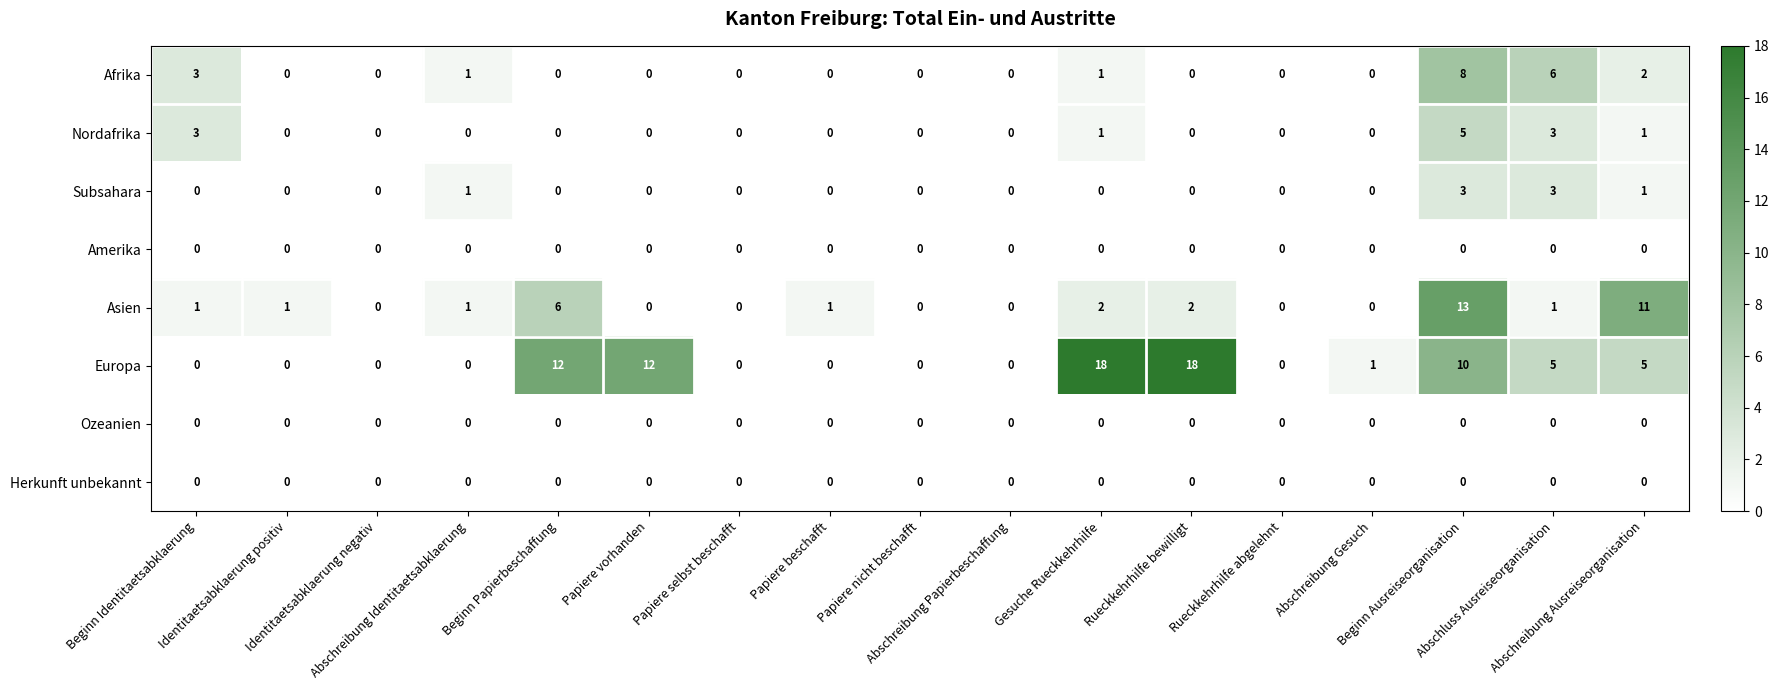

At which category is the sum across all series the highest?

Beginn Ausreiseorganisation